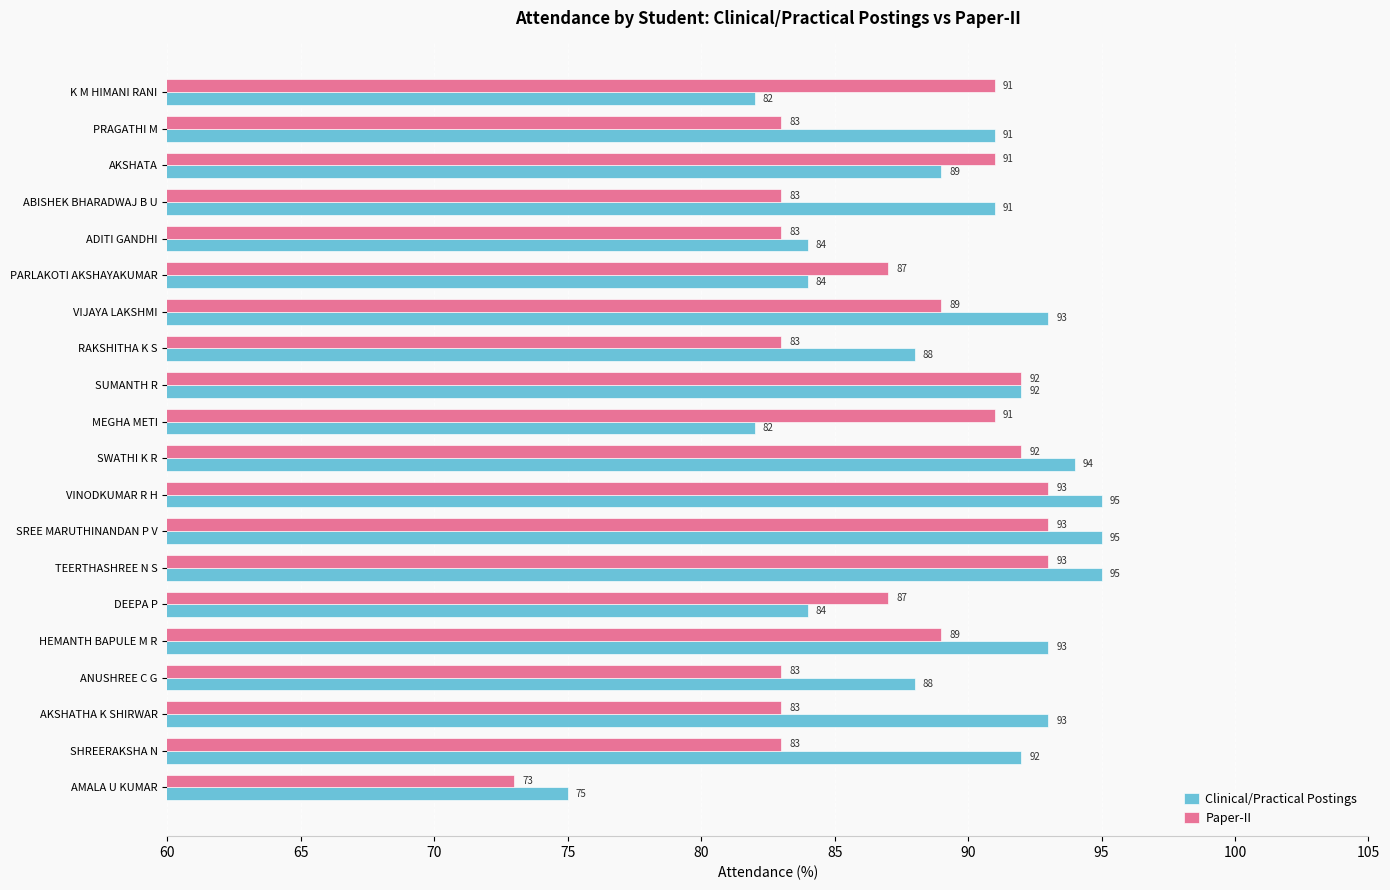

Which category has the lowest value in the Clinical/Practical Postings series?

AMALA U KUMAR